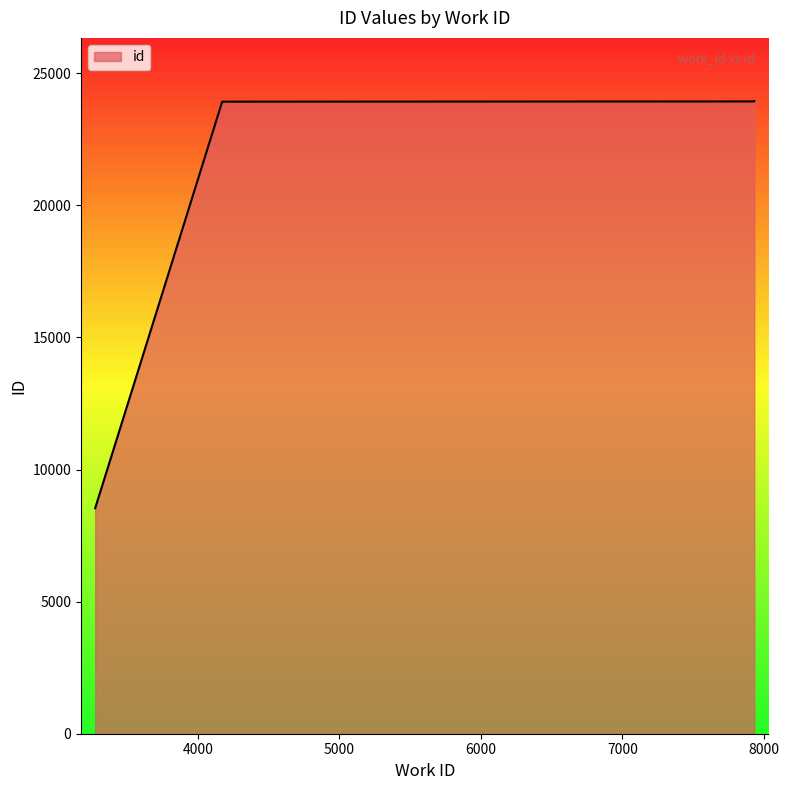

The chart shows a value of 8537 at 3276. True or false?

True